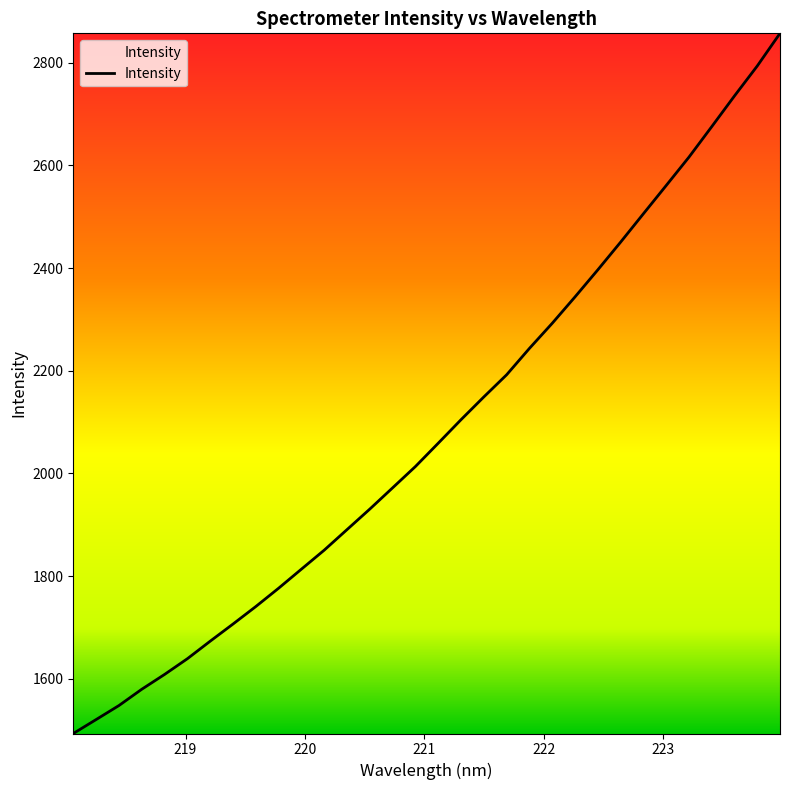

What is the minimum value shown in the chart?

1493.6